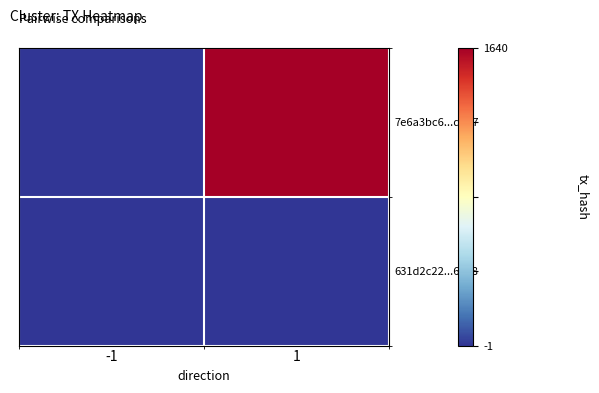

Reading right to left, what are all the values shown in this chart?

7e6a3bc6...d717: 1=1640	-1=-1
631d2c22...6588: 1=0	-1=1